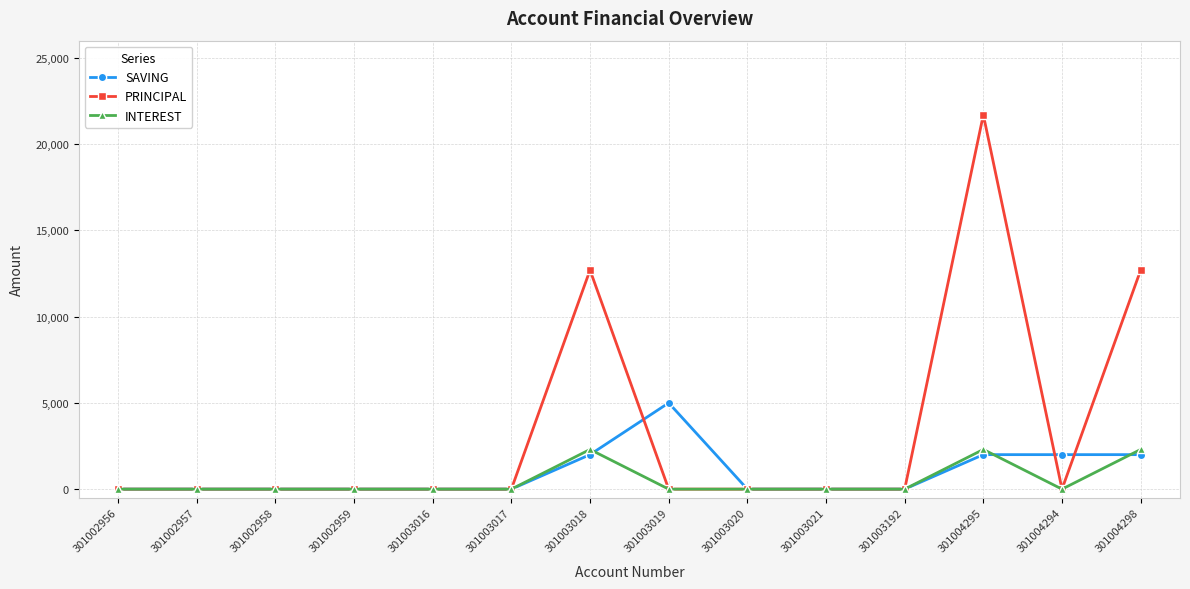

What is the spread (max minus min) of values at 301003019?

5000